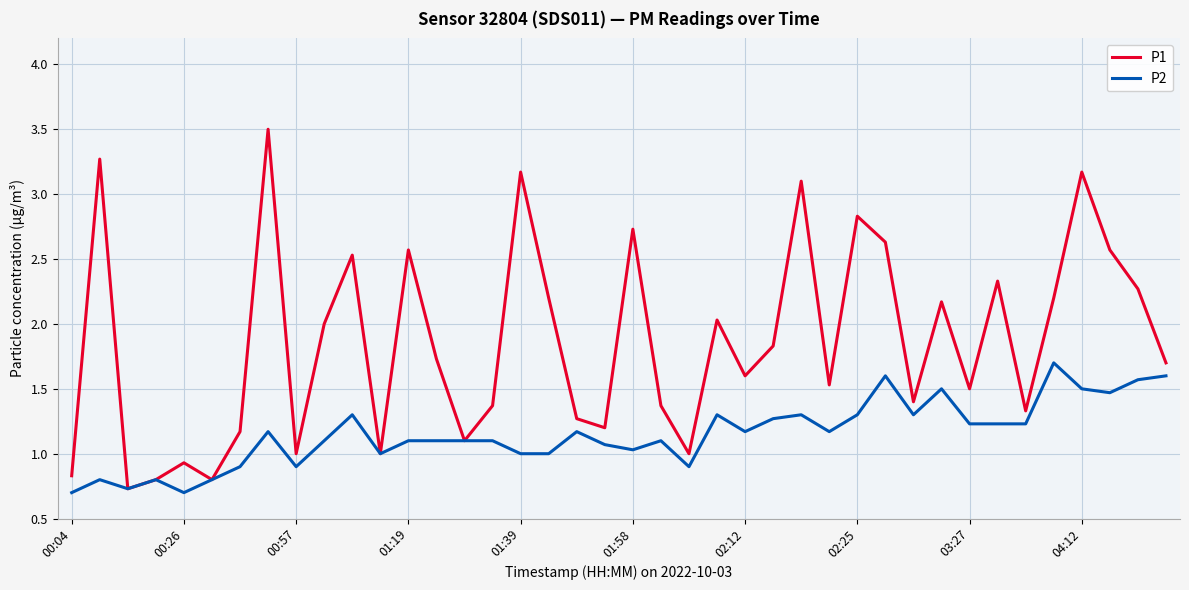

Rank the series by their maximum value, from highest to lowest.

P1, P2